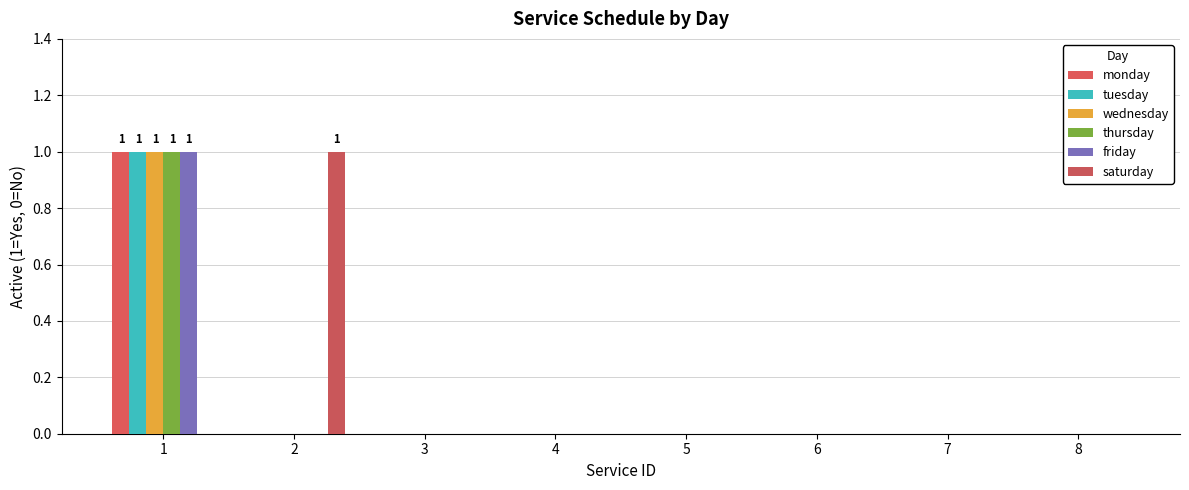

At which label does wednesday reach its minimum?

2